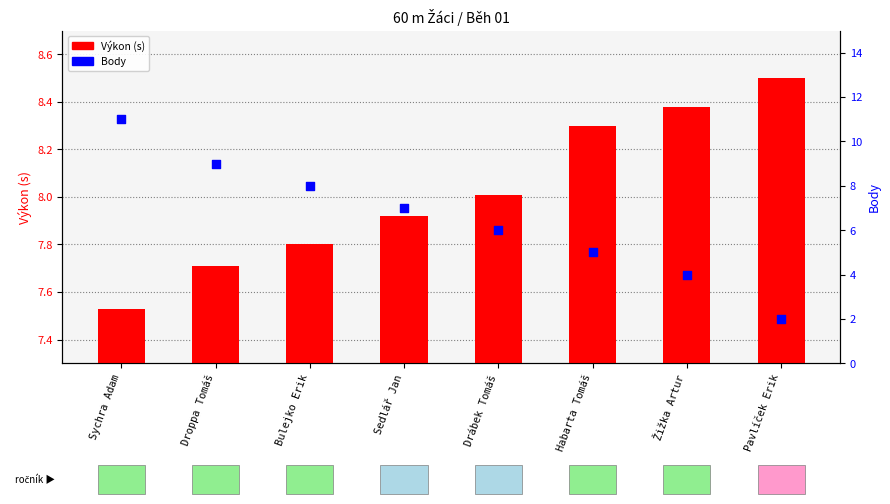

At which category is the sum across all series the highest?

Sychra Adam